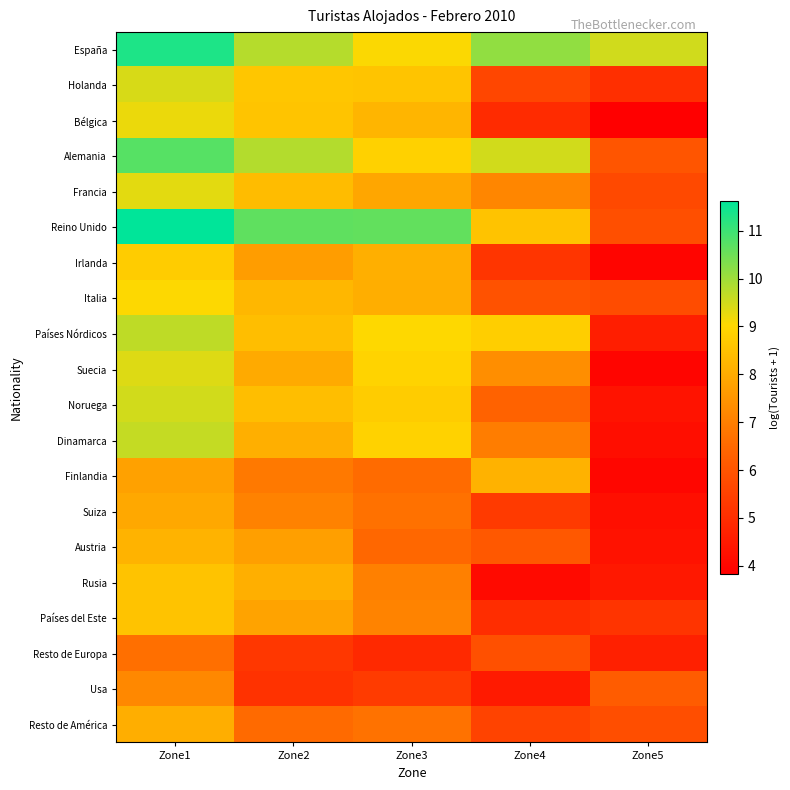

At which category is the sum across all series the highest?

Zone1